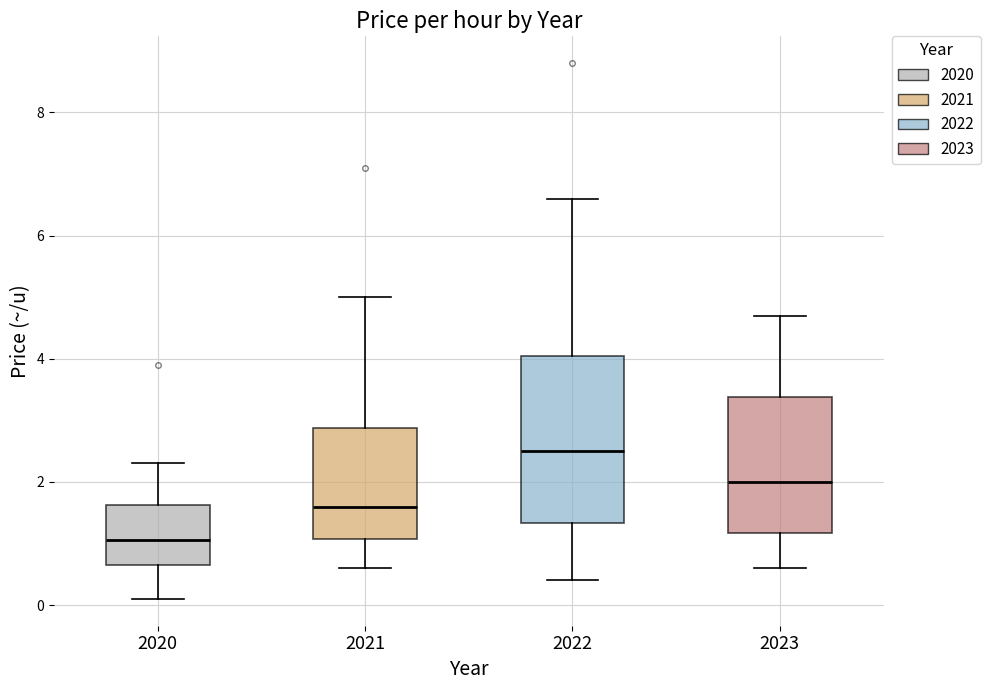

Which box is the tallest, from its lower edge to its upper edge?

2022